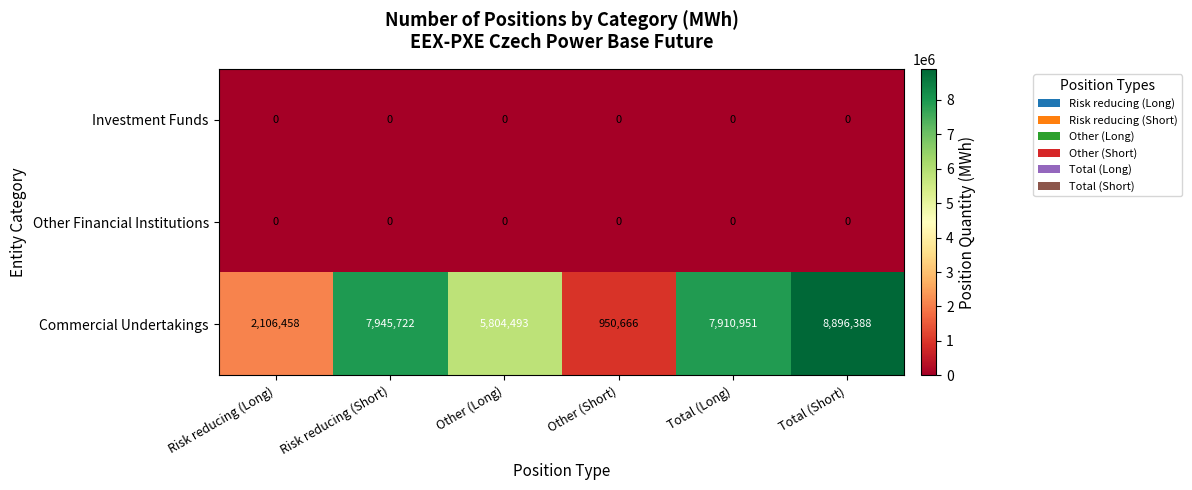

What is the greatest value displayed?

8896388